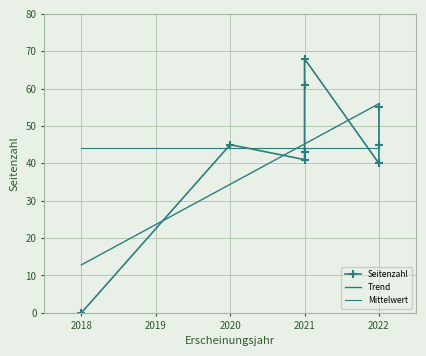

Where is the first local maximum?

2020